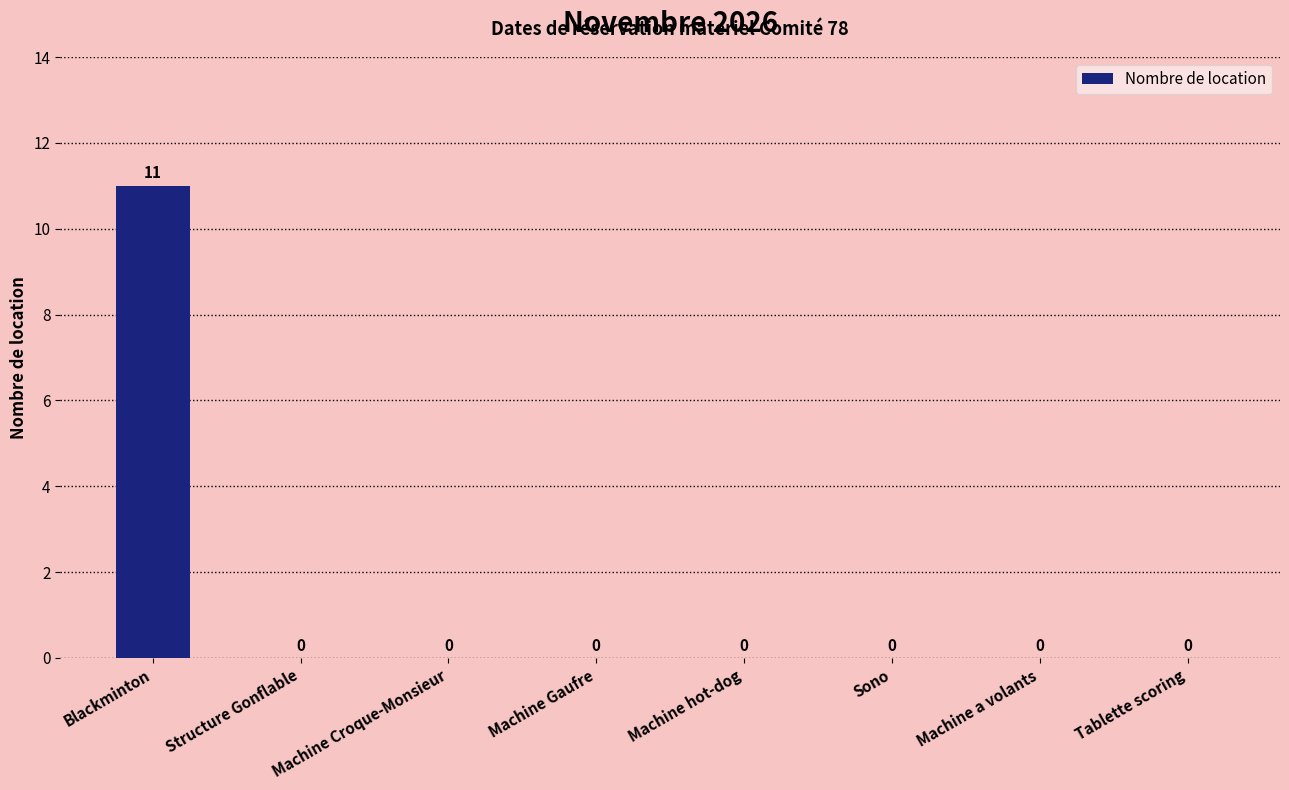

True or false: the data shows 8 at Blackminton.

False